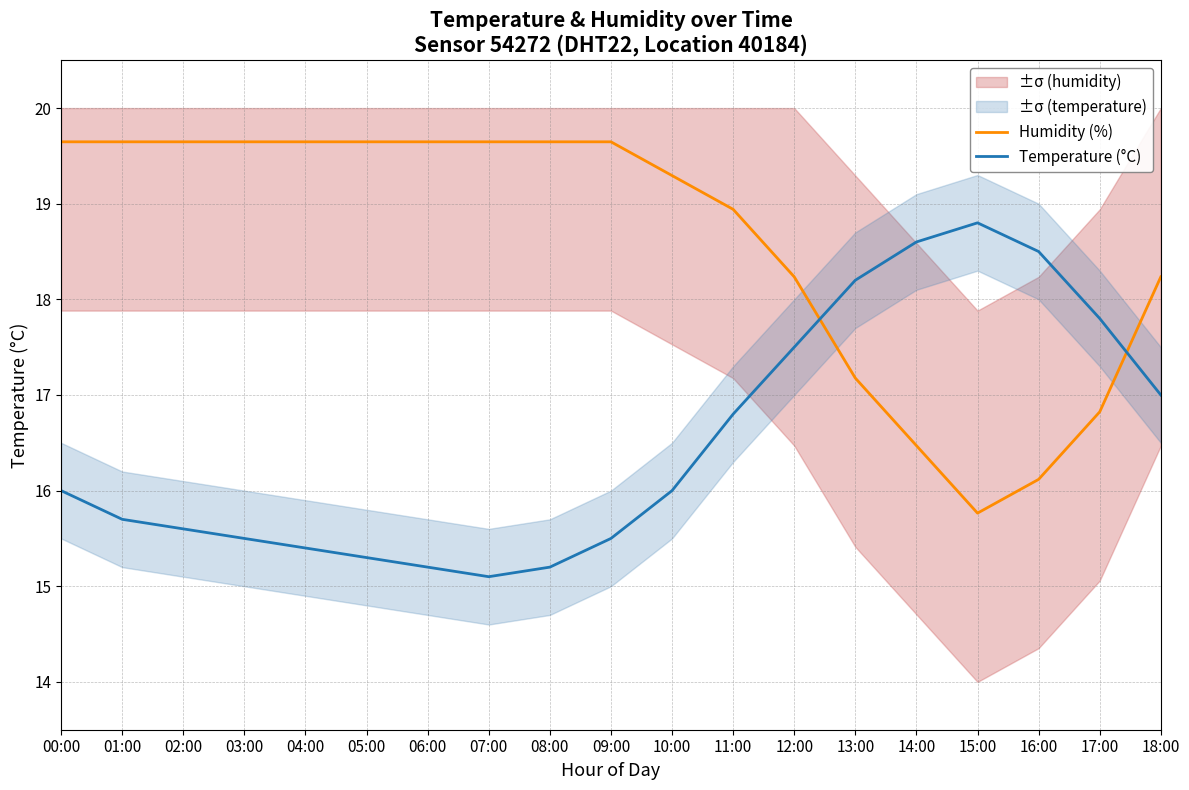

Which series ends up on top after the final intersection of Humidity (%) and Temperature (°C)?

Humidity (%)